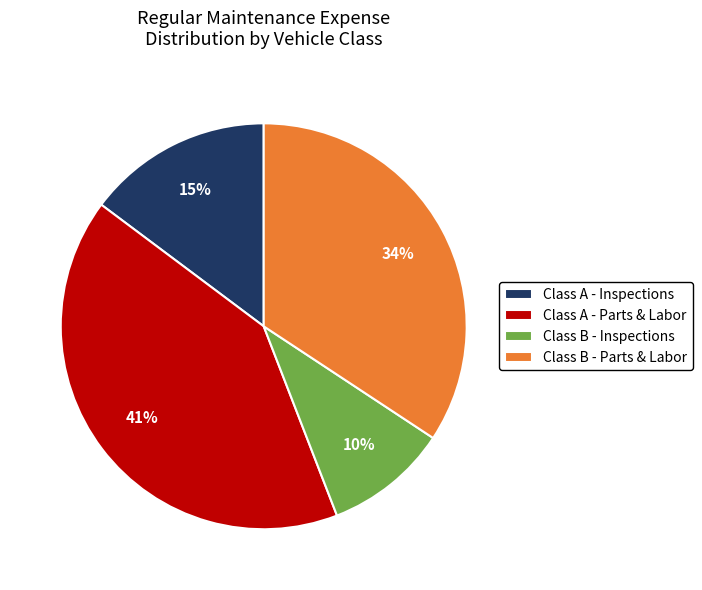

Is it true that Class B - Inspections is 10% of the pie?

True